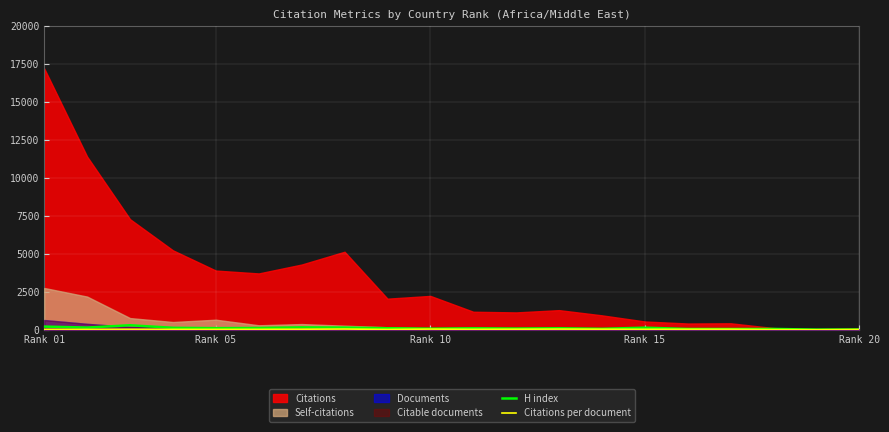

True or false: H index has a value of 38.0 at 5.

False